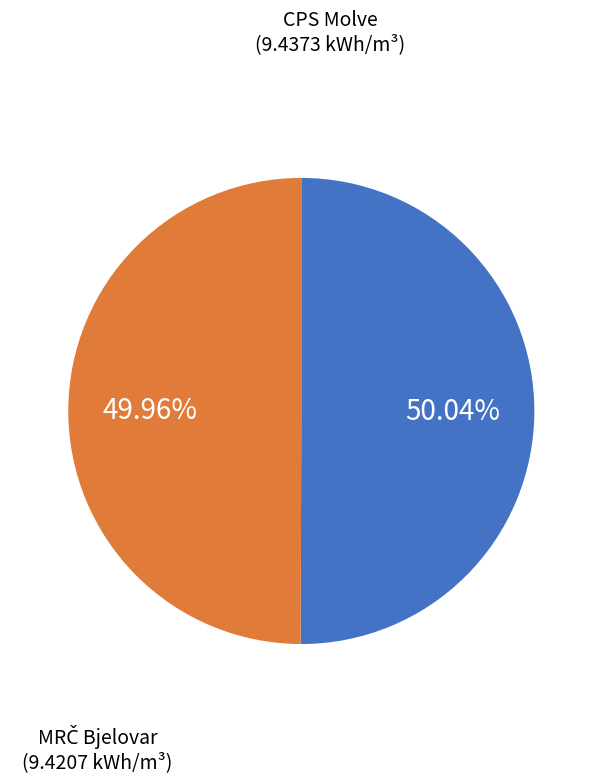

Does any single category account for the majority?

Yes